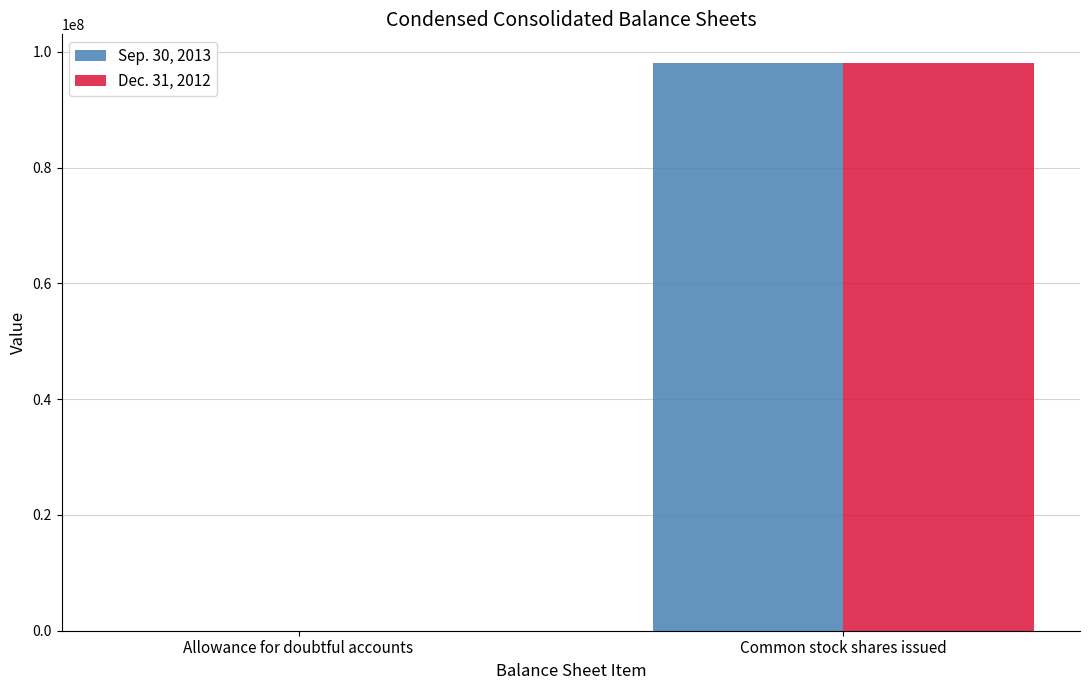

Read the Sep. 30, 2013 value at Allowance for doubtful accounts.

6795